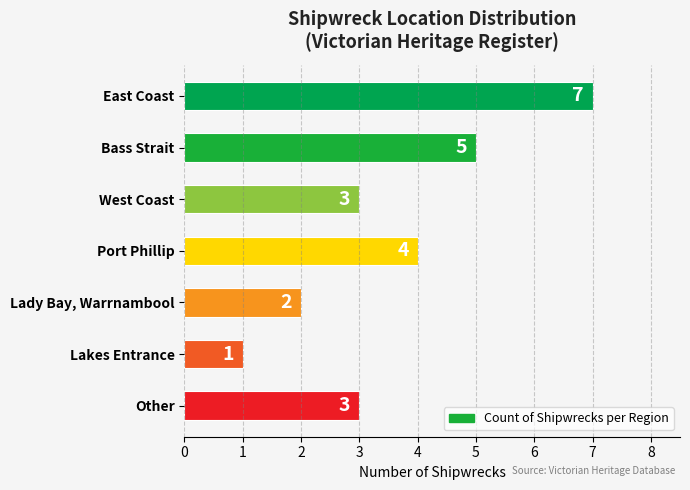

At which category does the chart reach its minimum across all series?

Lakes Entrance